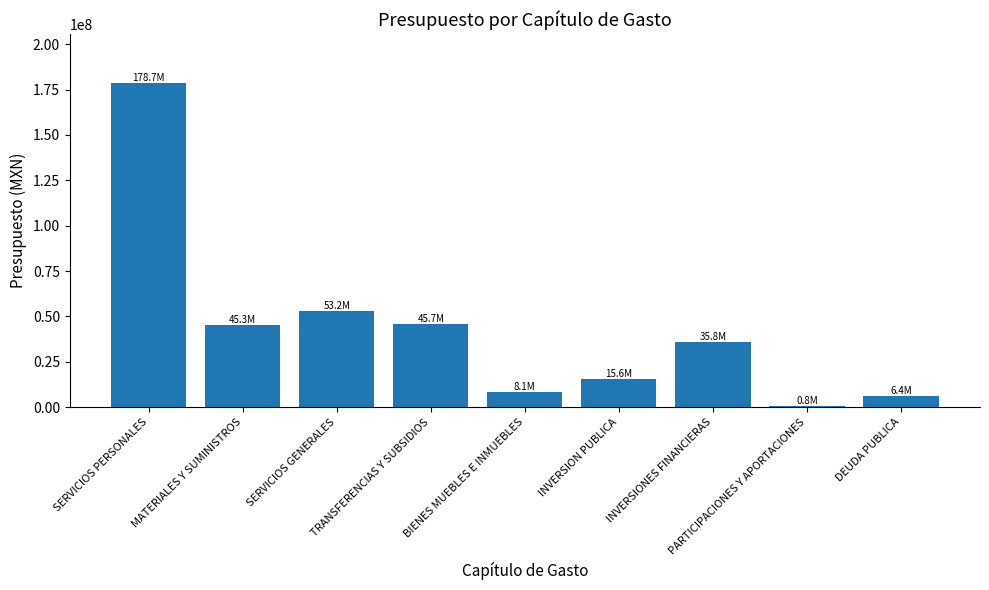

What is the greatest value displayed?

178710223.9